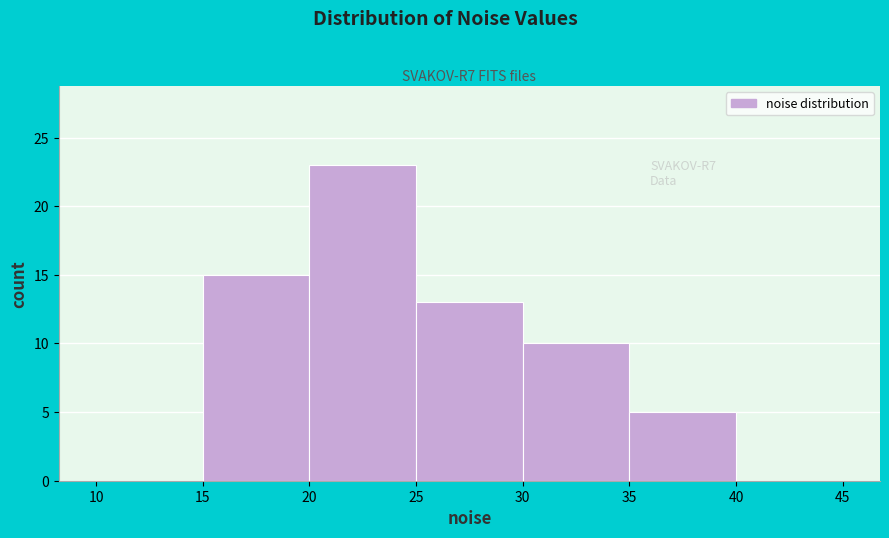

Over which range of the x-axis is the bar tallest?

20 to 25